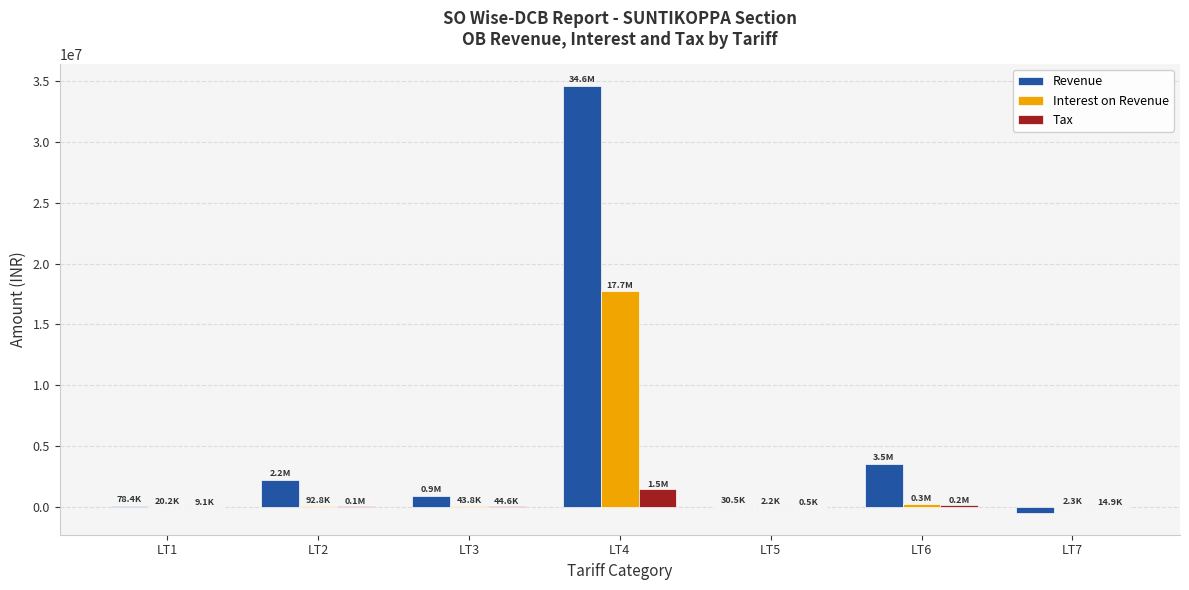

Where is Revenue nearest to the value 17054563?

LT6